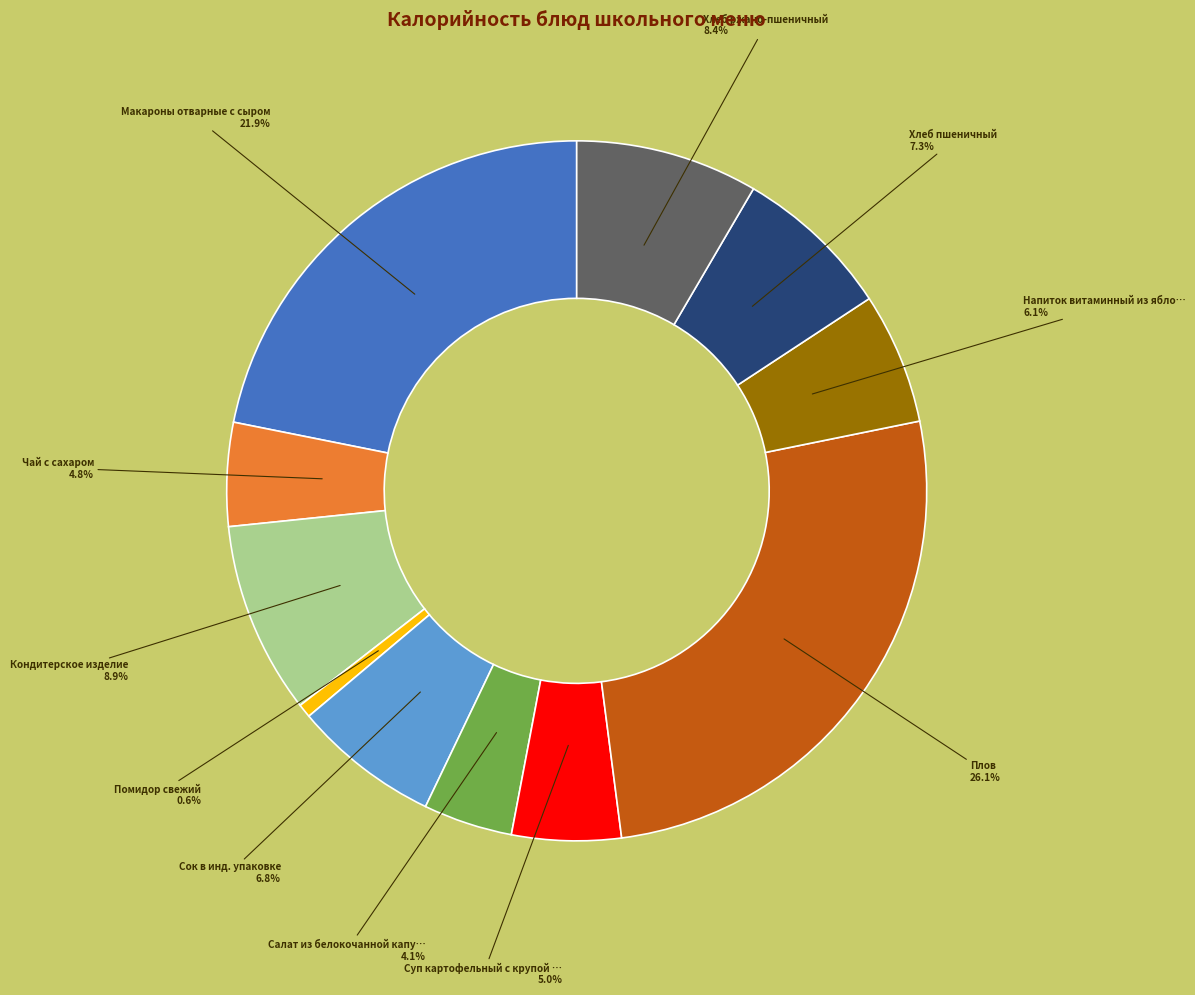

Is there any slice that represents more than half of the pie?

No